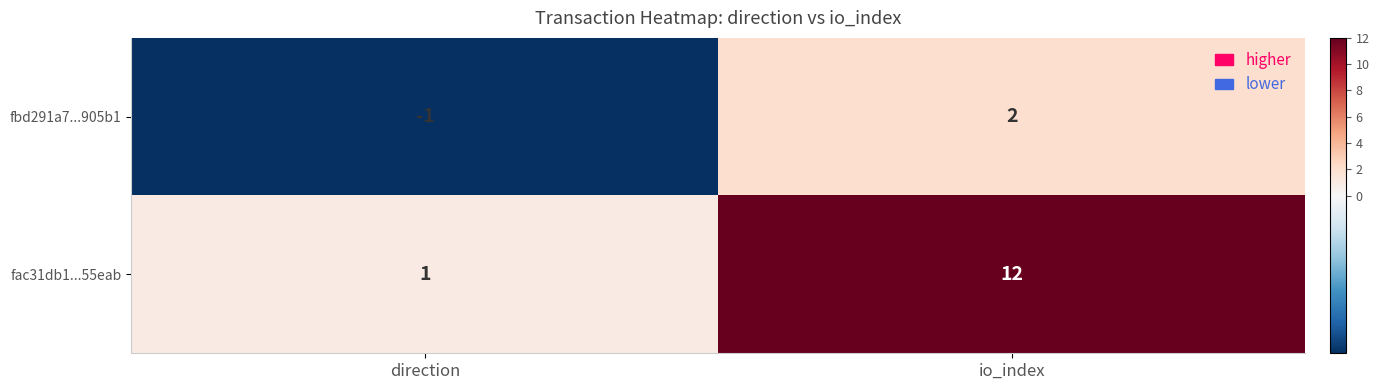

What is the difference between the maximum and minimum values in the fac31db1...55eab series?

11